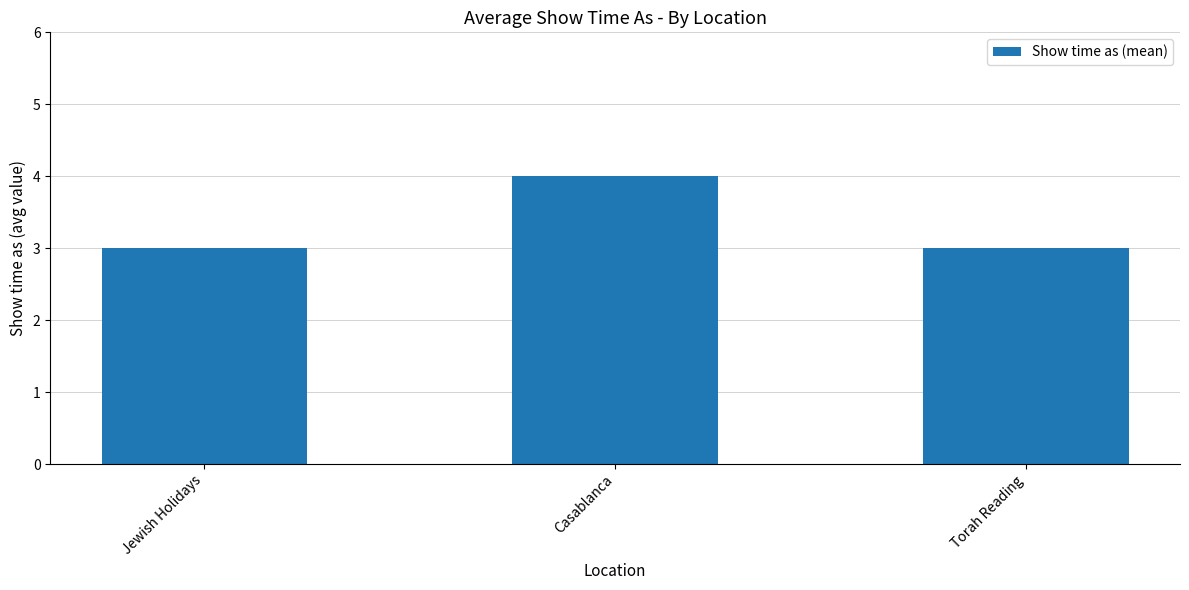

What is the approximate value at Jewish Holidays?

3